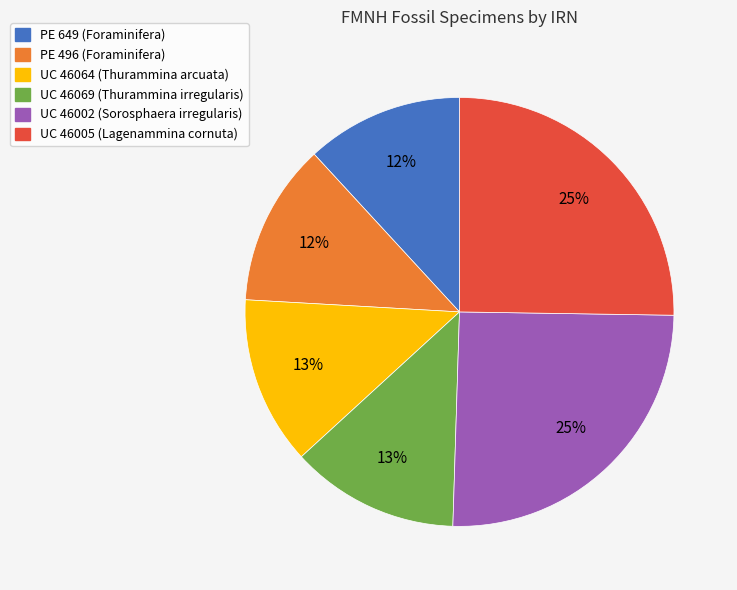

Is the sum of UC 46064 (Thurammina arcuata) and UC 46005 (Lagenammina cornuta) greater than half?

No